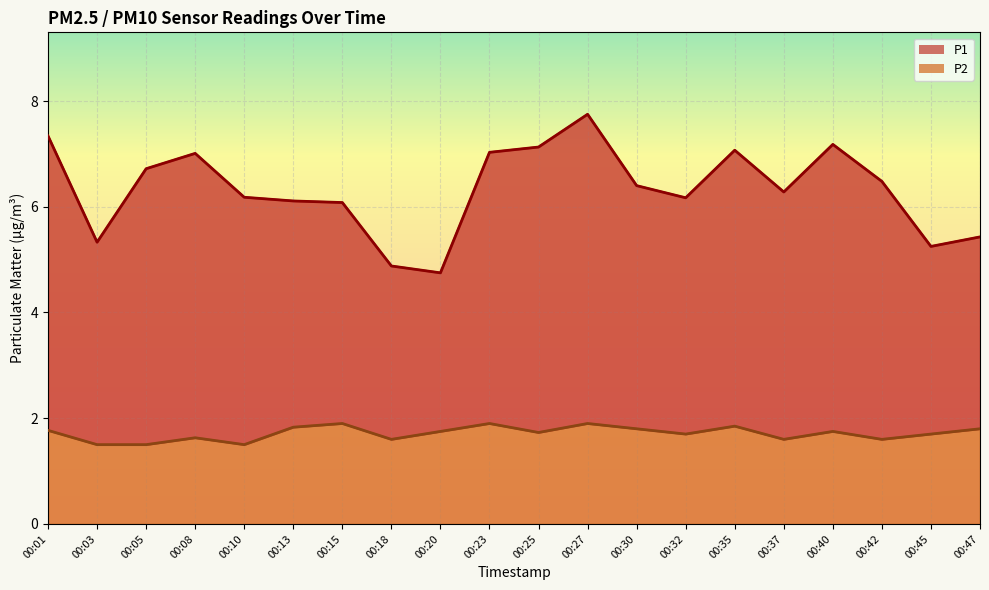

How many lines are shown in the chart?

2